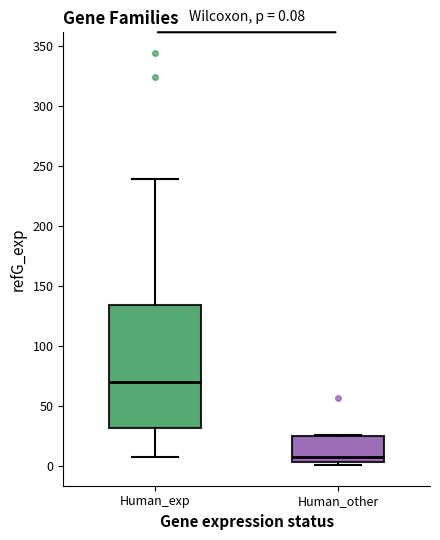

Which box's median line is the lowest?

Human_other